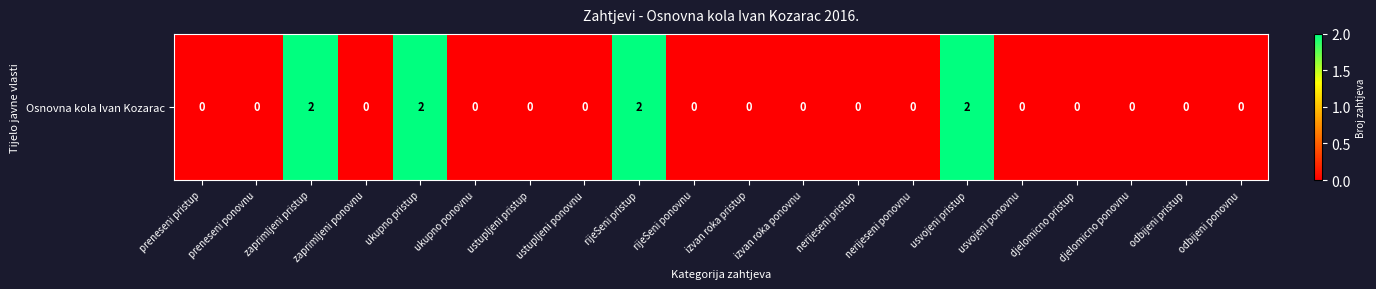

List the labels in order of value, largest first.

zaprimljeni pristup, ukupno pristup, rijeSeni pristup, usvojeni pristup, preneseni pristup, preneseni ponovnu, zaprimljeni ponovnu, ukupno ponovnu, ustupljeni pristup, ustupljeni ponovnu, rijeSeni ponovnu, izvan roka pristup, izvan roka ponovnu, nerijeseni pristup, nerijeseni ponovnu, usvojeni ponovnu, djelomicno pristup, djelomicno ponovnu, odbijeni pristup, odbijeni ponovnu